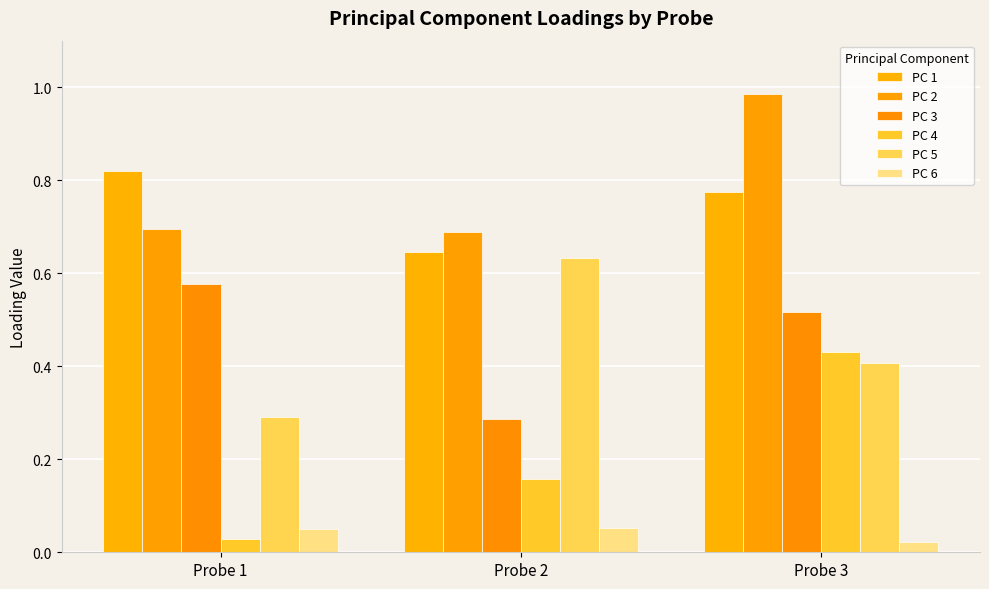

How many bars are there in total?

18